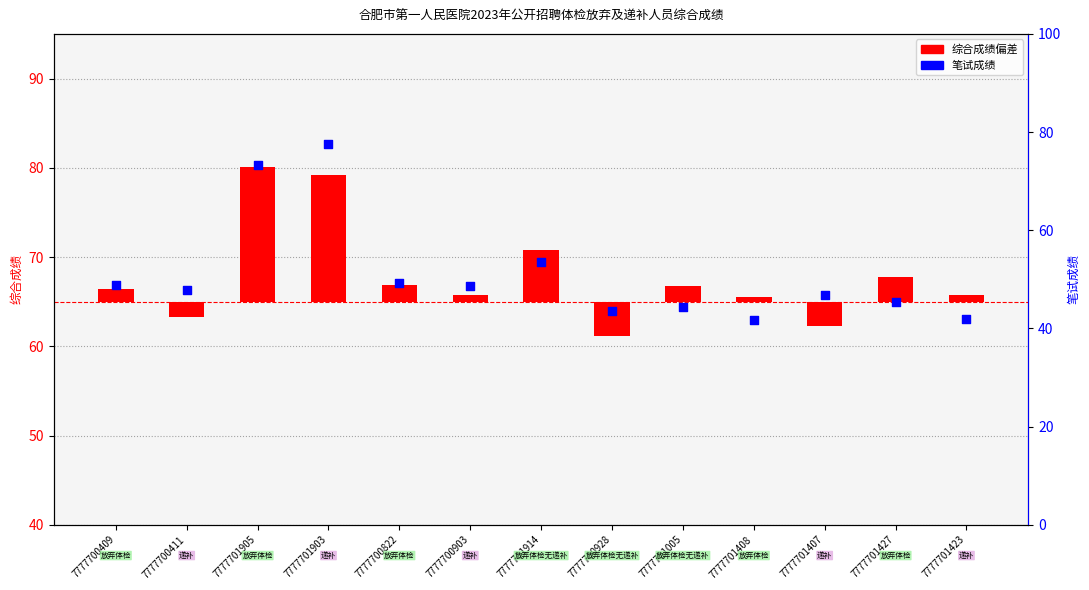

Approximately how many times larger is the value at 7777701408 compared to 7777701427?

0.9